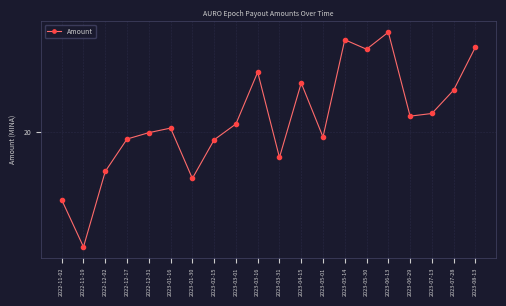

Is it true that the value at 2022-12-02 is 18.5?

True